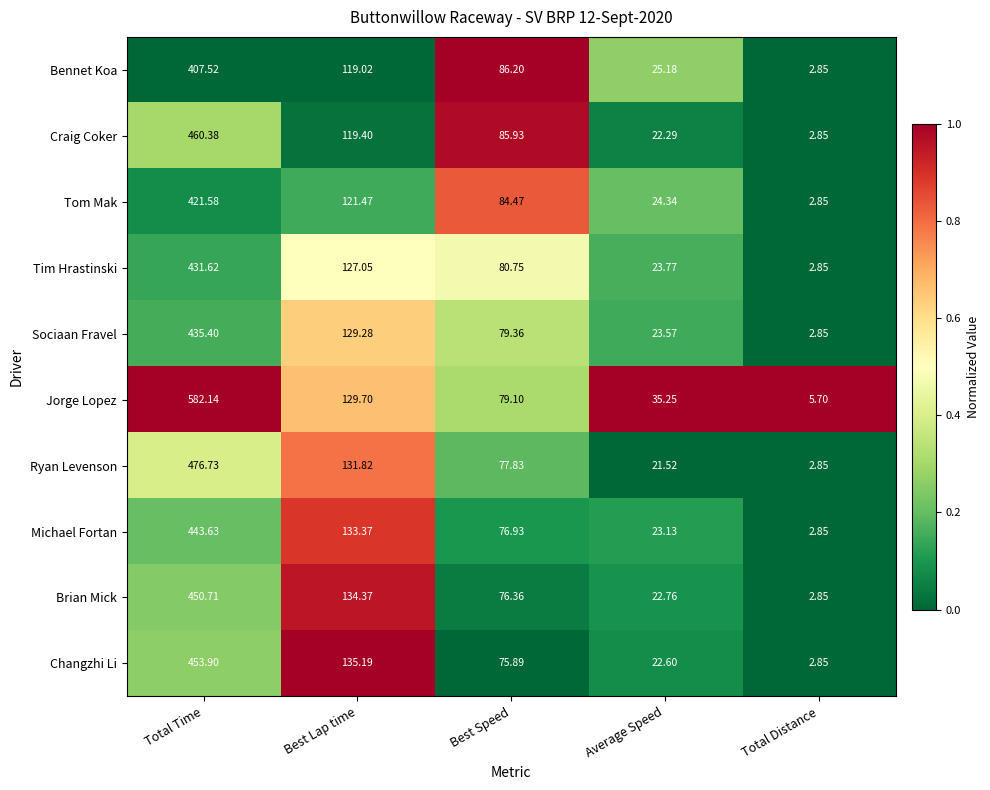

Which series has the widest spread of values?

Jorge Lopez